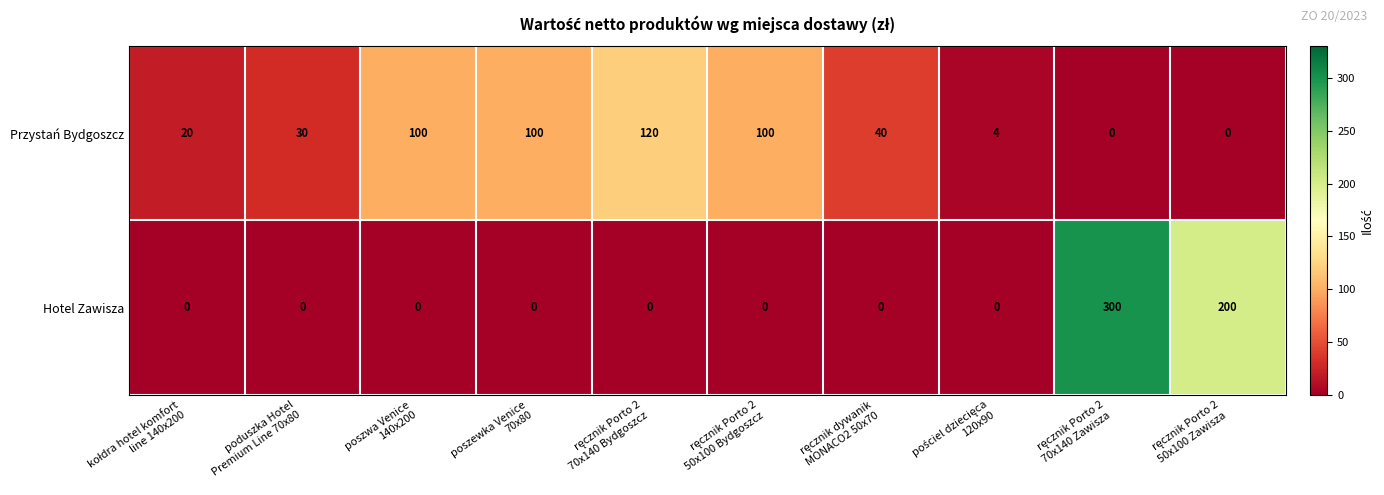

What is the average value of the Przystań Bydgoszcz series?

51